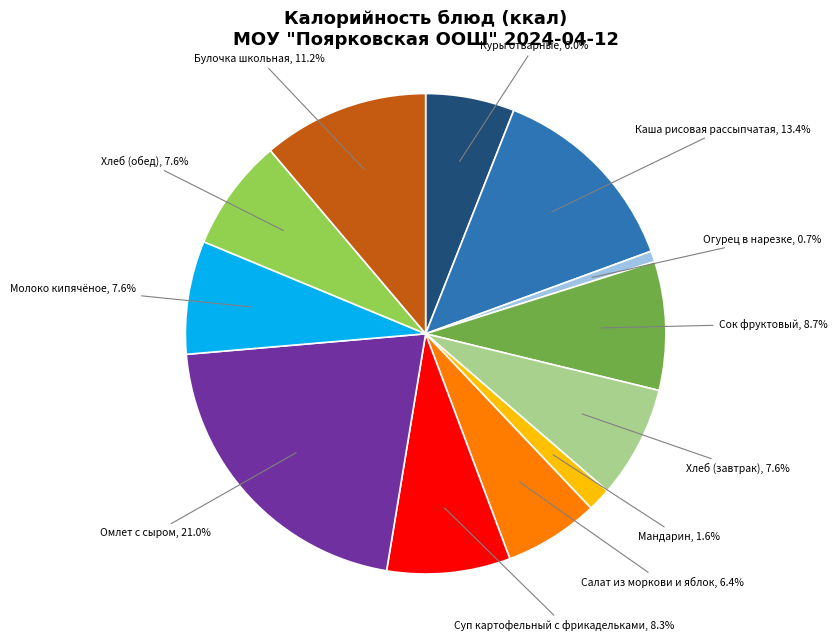

Does any single category account for the majority?

No